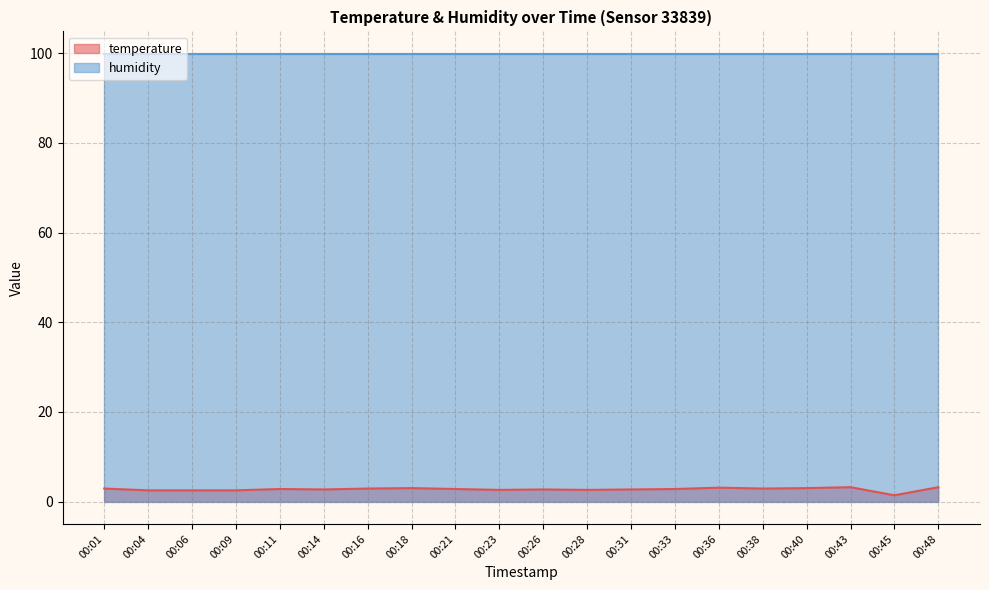

Approximately how many times larger is the value at 00:21 compared to 00:38?

1.0